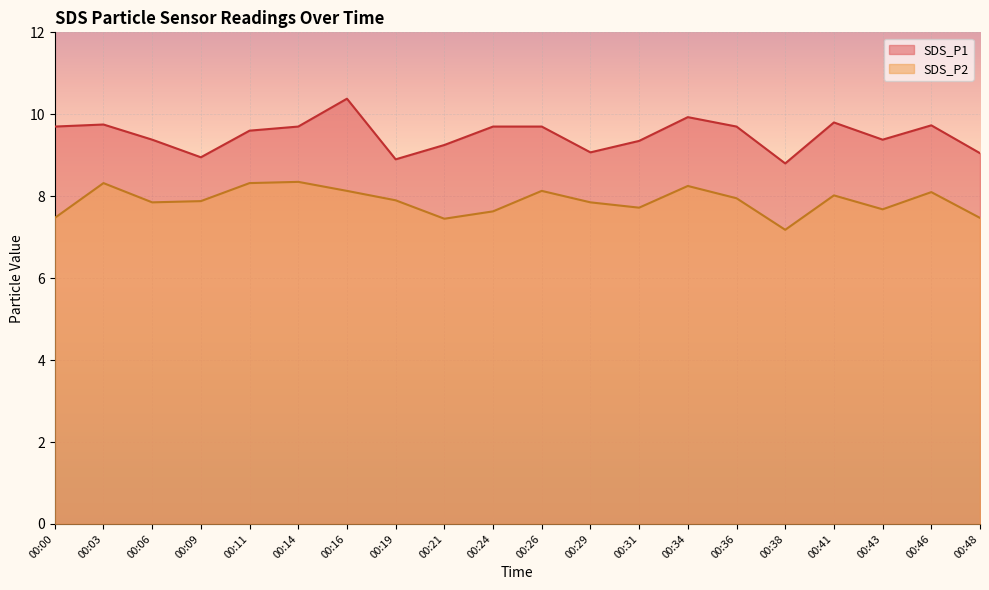

Is the value of SDS_P2 at 00:38 greater than the value of SDS_P1 at 00:11?

No